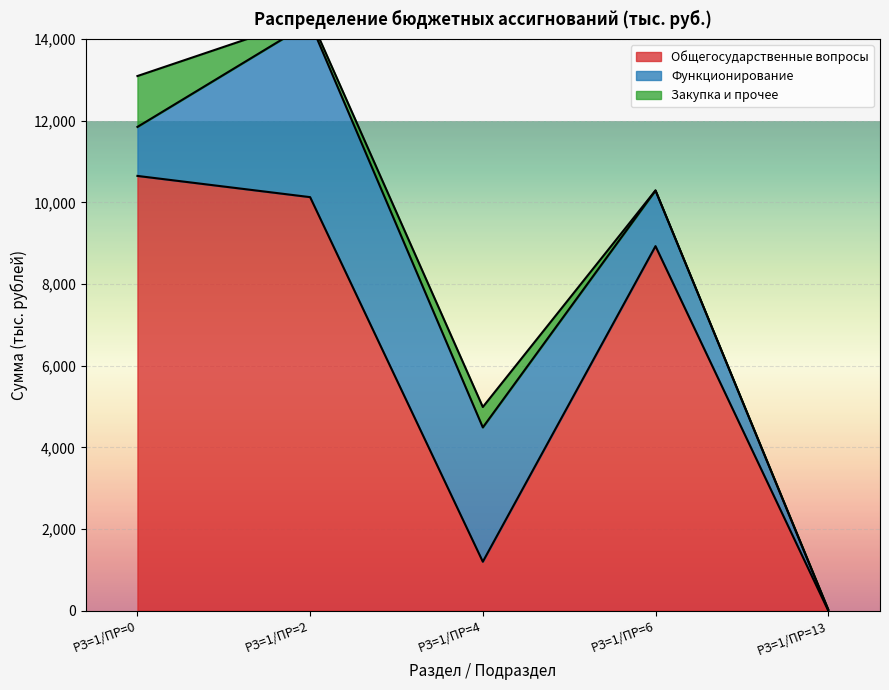

What is the average value of the Закупка и прочее series?

376.2